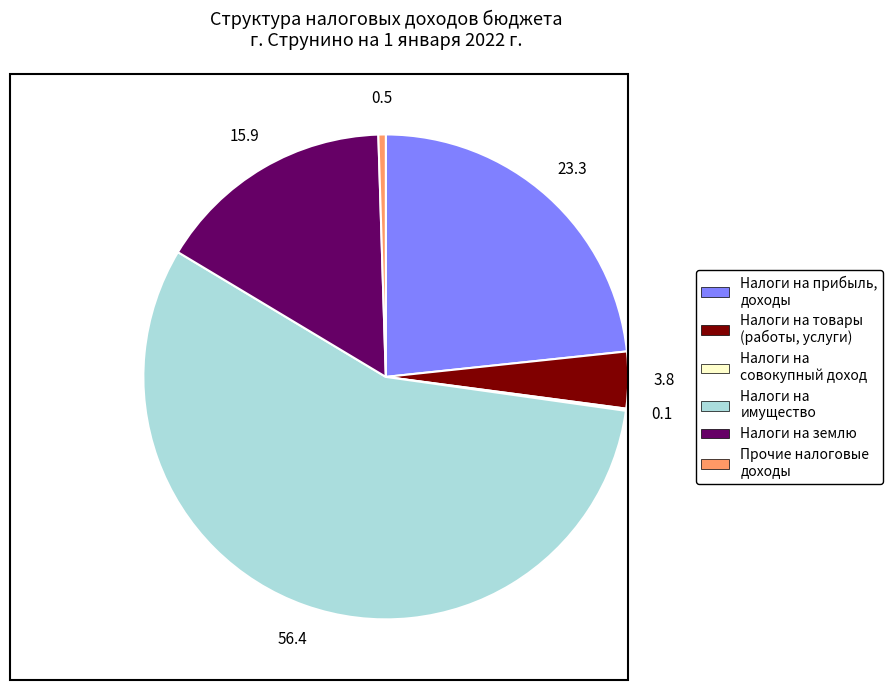

Is there any slice that represents more than half of the pie?

Yes